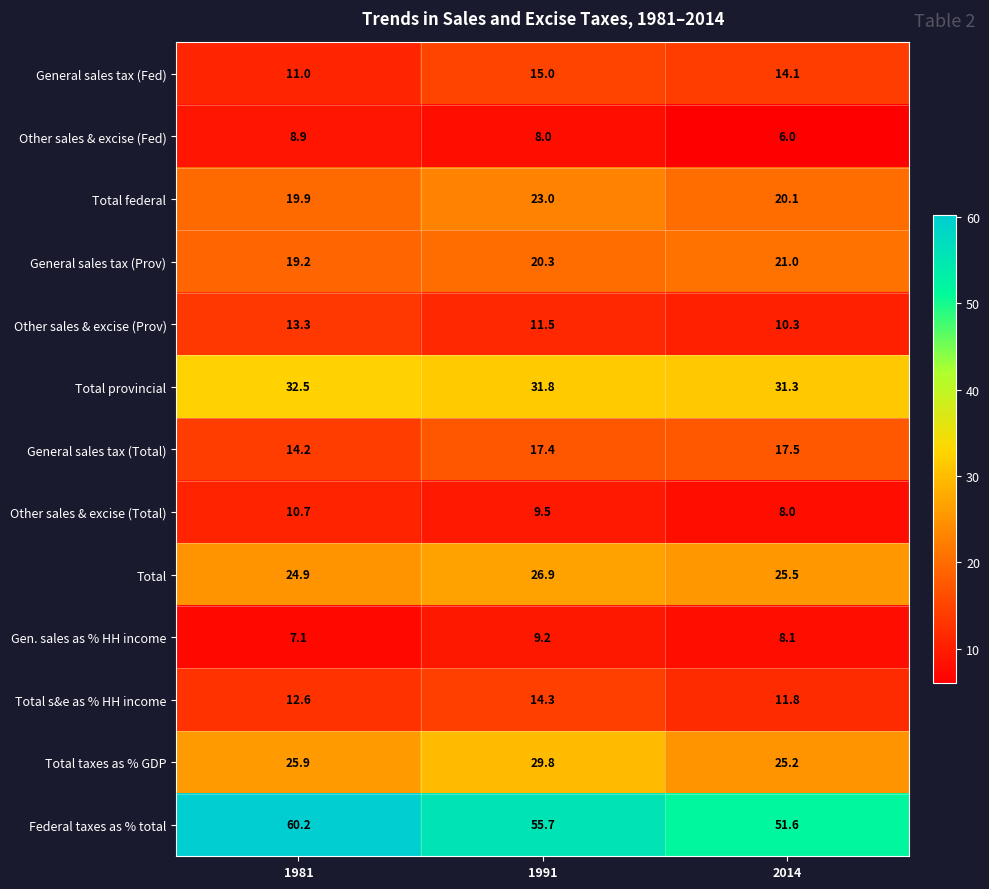

Where does the Gen. sales as % HH income series first go above 8?

1991